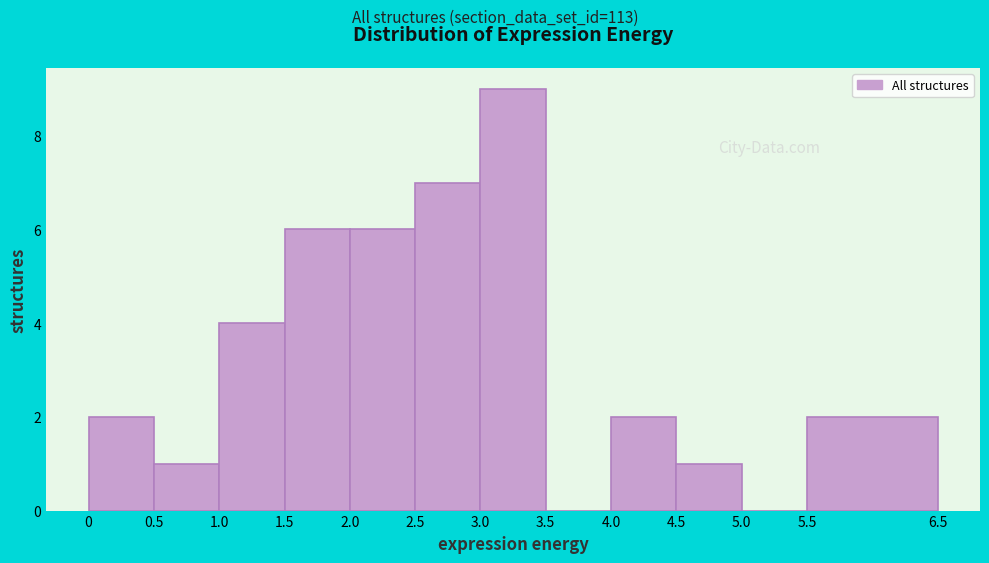

What is the height of the bar covering 3.0 to 3.5 on the x-axis? The values are not printed on the chart, so give them approximately, as read against the axis.

9